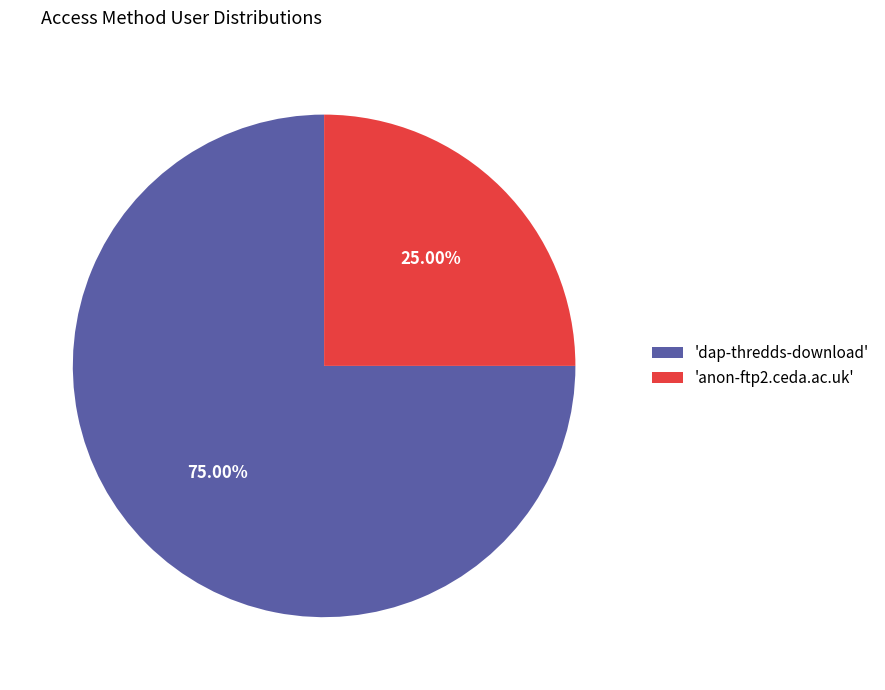

Which has a higher value, 'anon-ftp2.ceda.ac.uk' or 'dap-thredds-download'?

'dap-thredds-download'